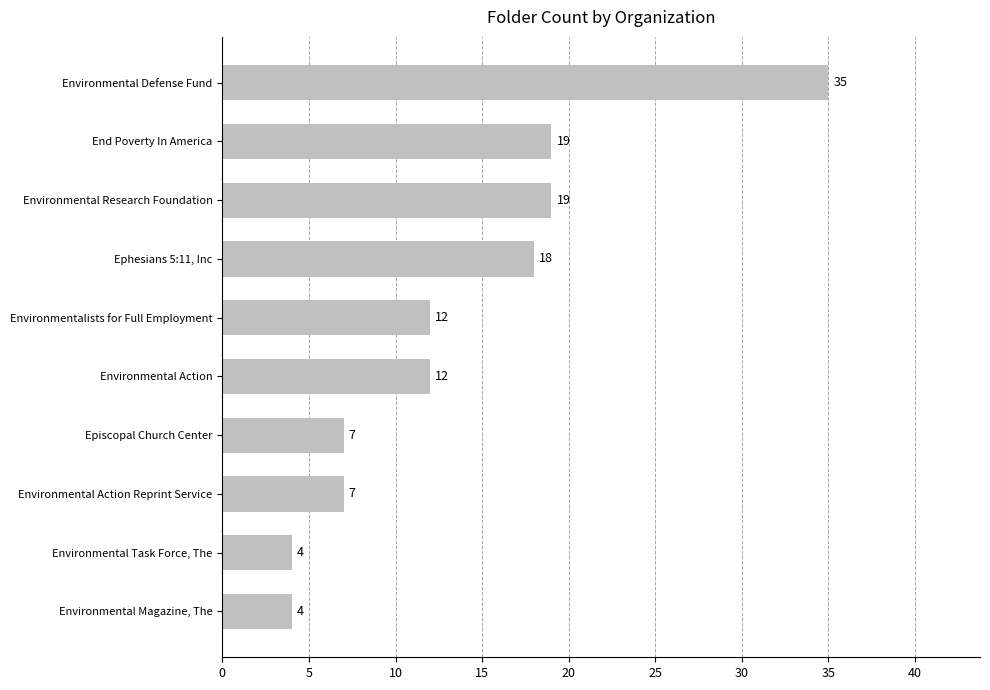

What is the average value?

14